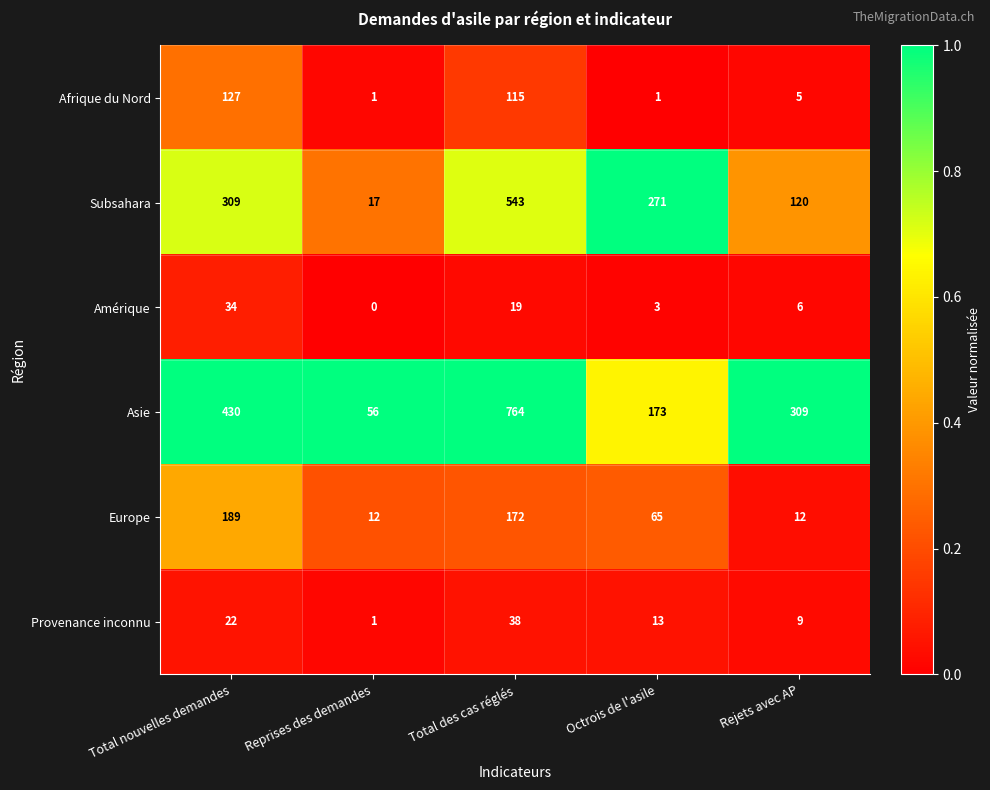

At how many categories does at least one series exceed 0?

5